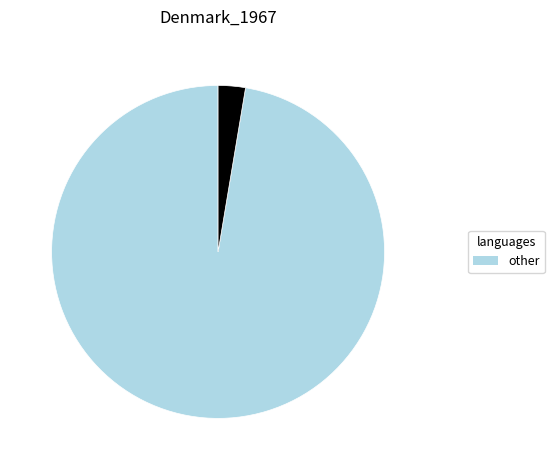

Is there any slice that represents more than half of the pie?

Yes